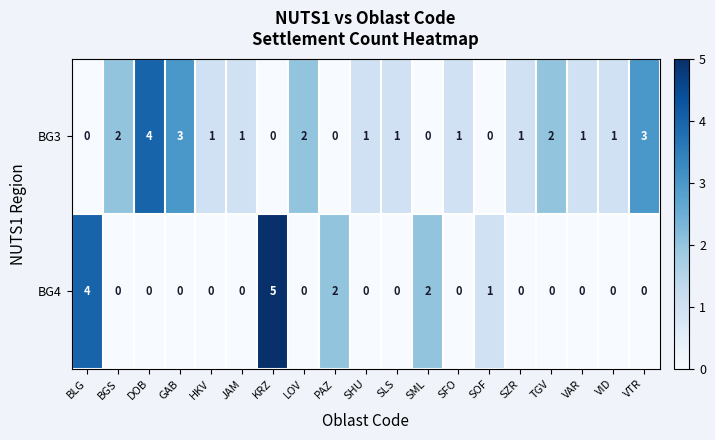

At VAR, list the series in order from smallest to largest.

BG4, BG3